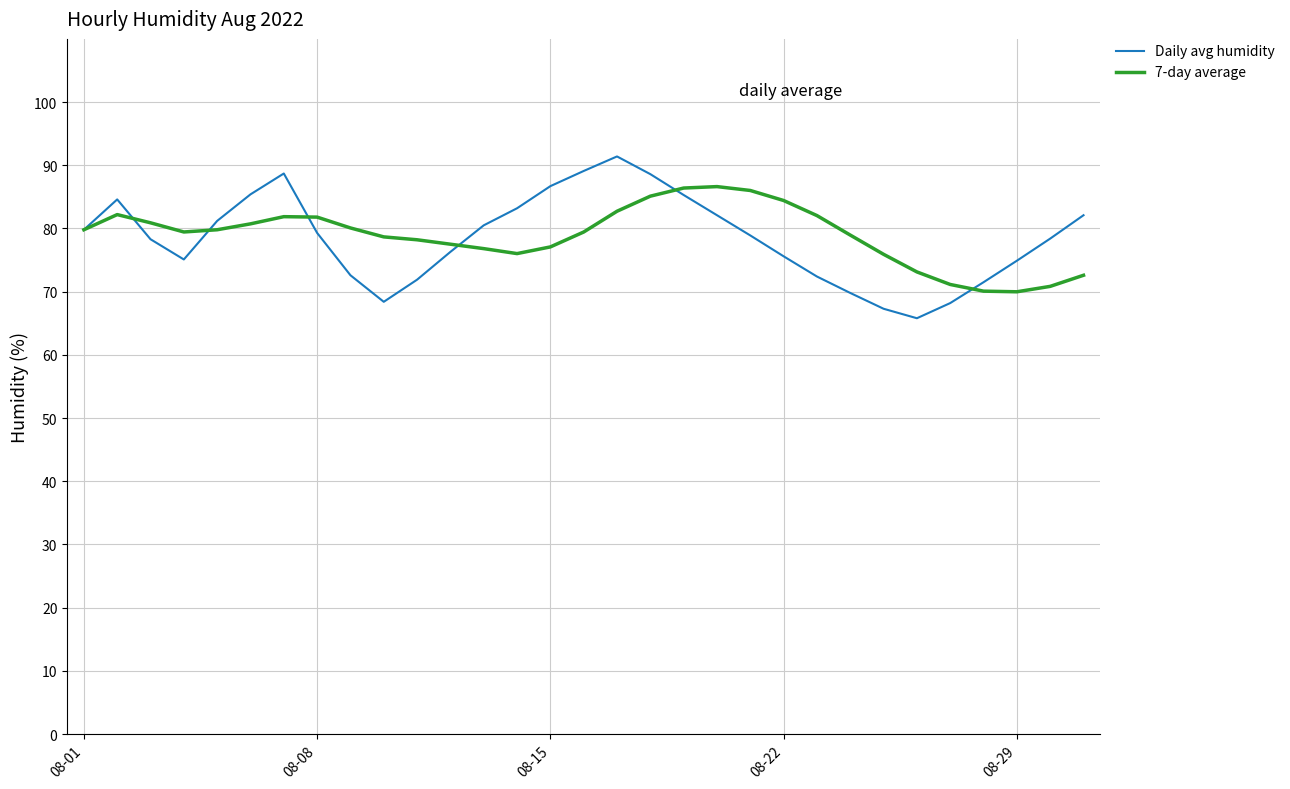

Rank the series by their maximum value, from highest to lowest.

Daily avg humidity, 7-day average